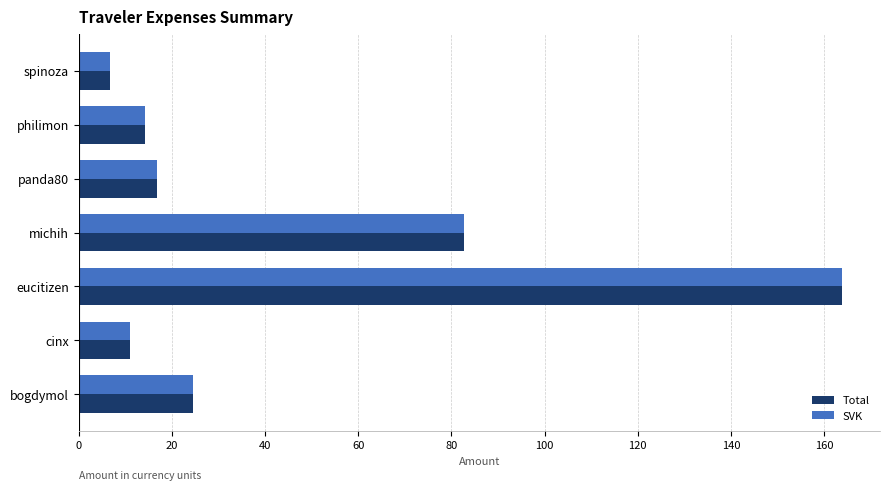

How many values in the SVK series exceed 16?

4